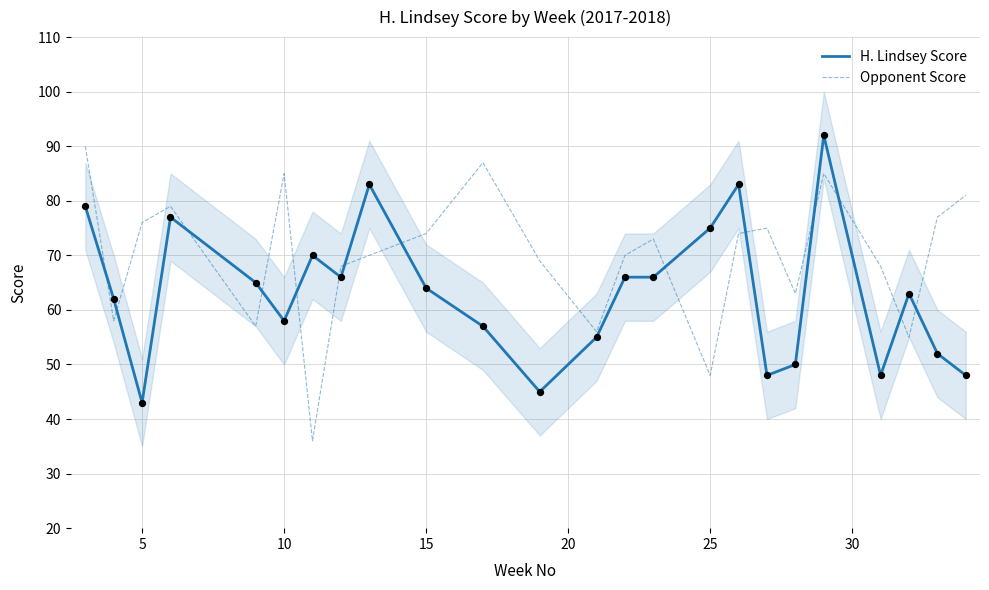

After their last crossing, which series has the higher values: Opponent Score or H. Lindsey Score?

Opponent Score